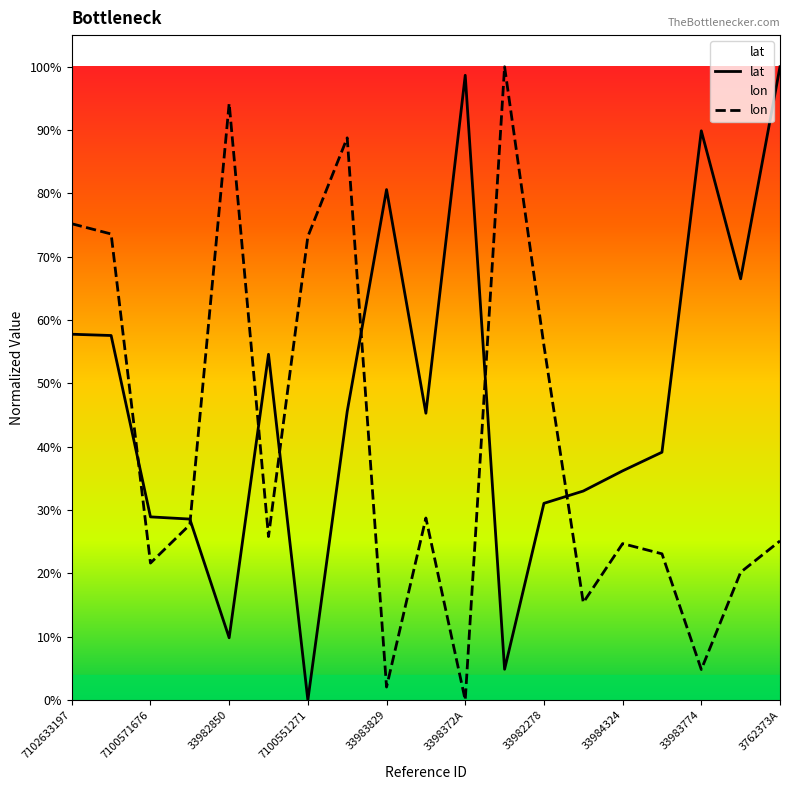

How many data points in lon are above 0?

18